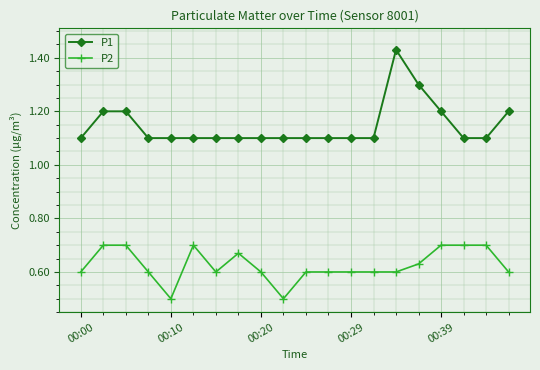

Which series has the widest spread of values?

P1